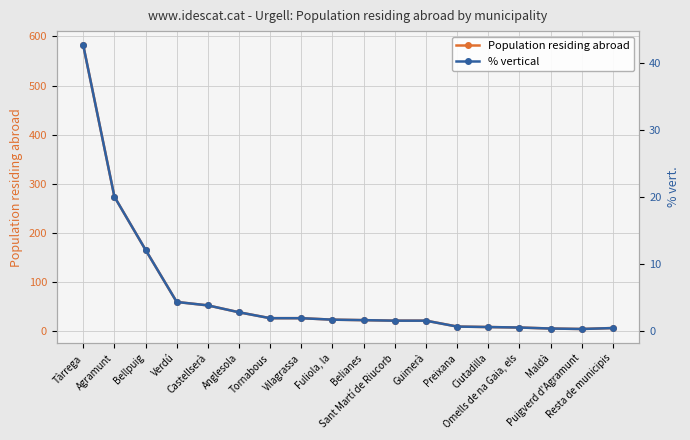

What value does the Population residing abroad series have at Guimerà?

22